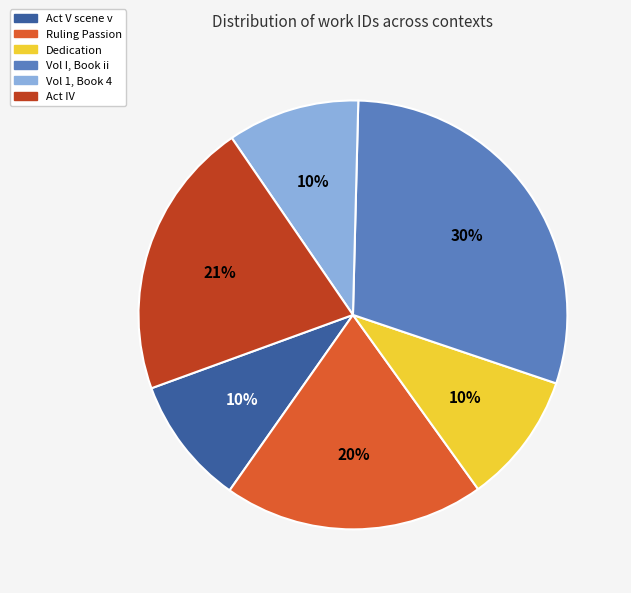

Which category has the biggest portion of the pie?

Vol I, Book ii